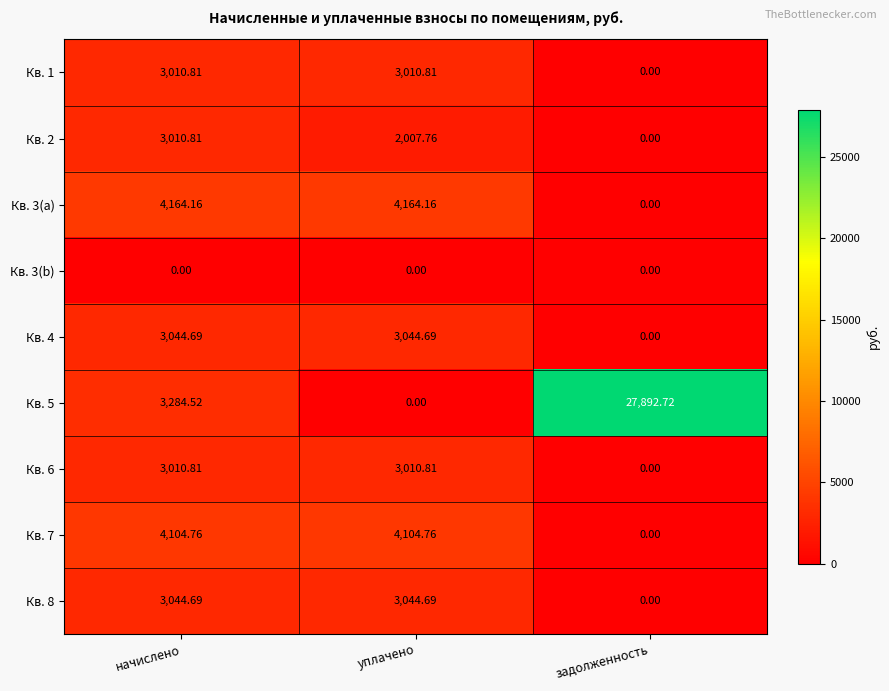

Where is Кв. 1 nearest to the value 1505?

задолженность